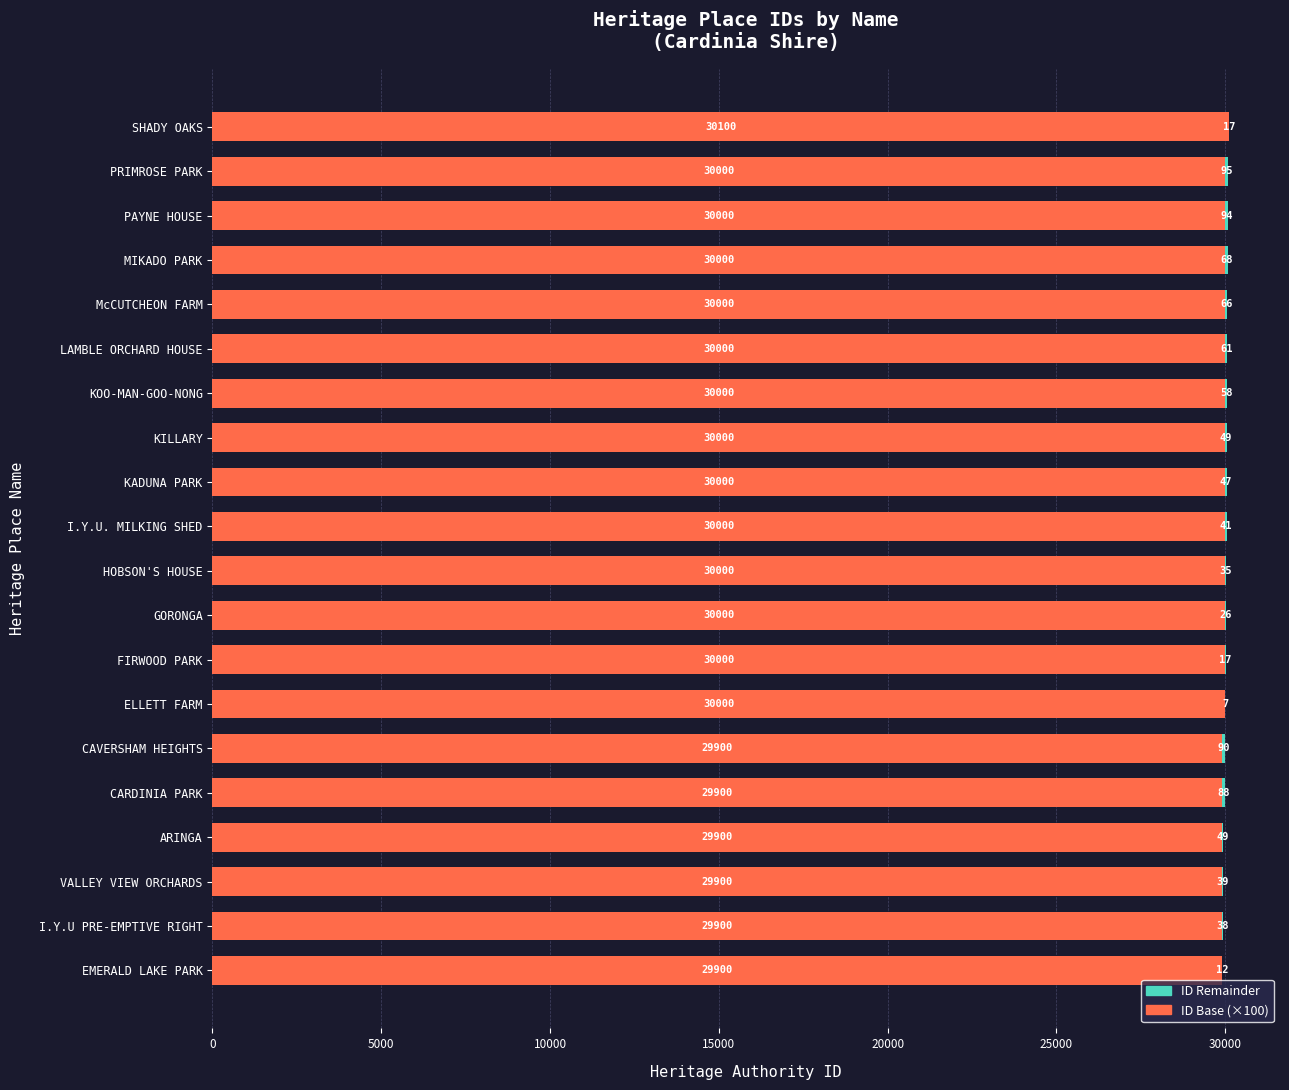

What is the highest value of the ID Base (×100) series?

30100